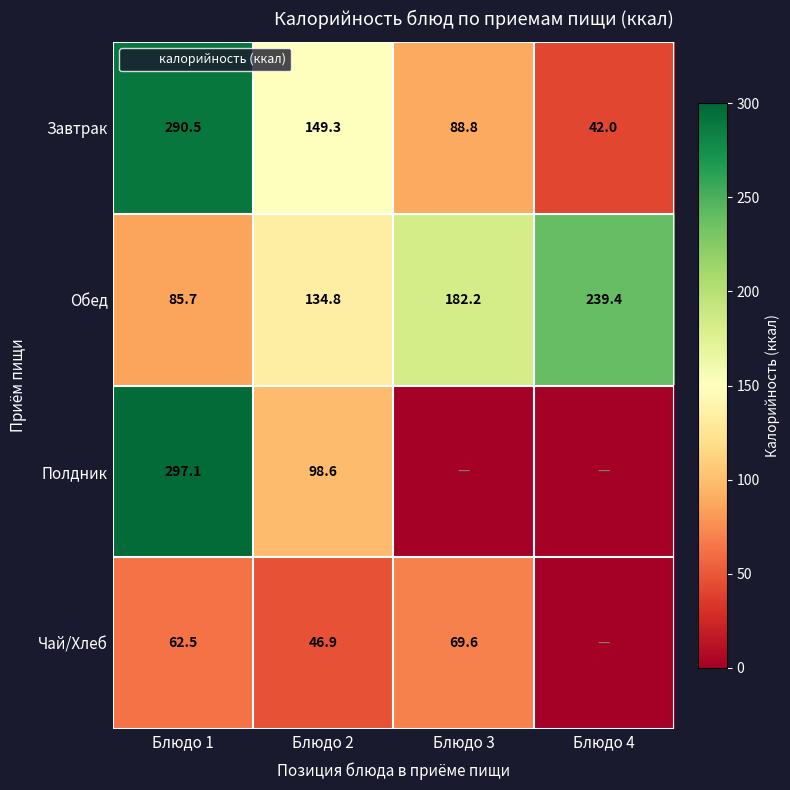

What is the average value of the Завтрак series?

142.7